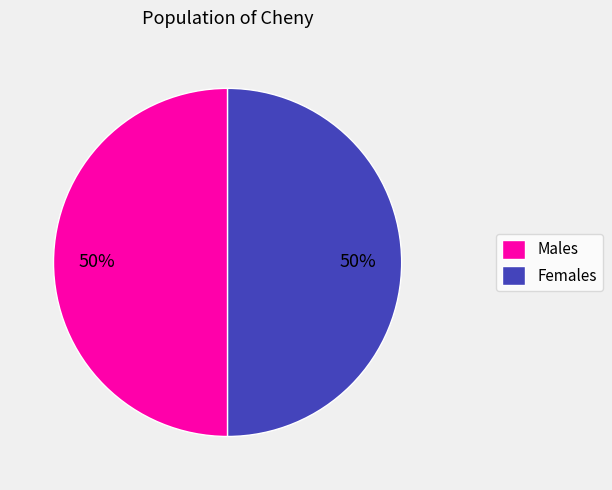

How many slices are in this pie chart?

2